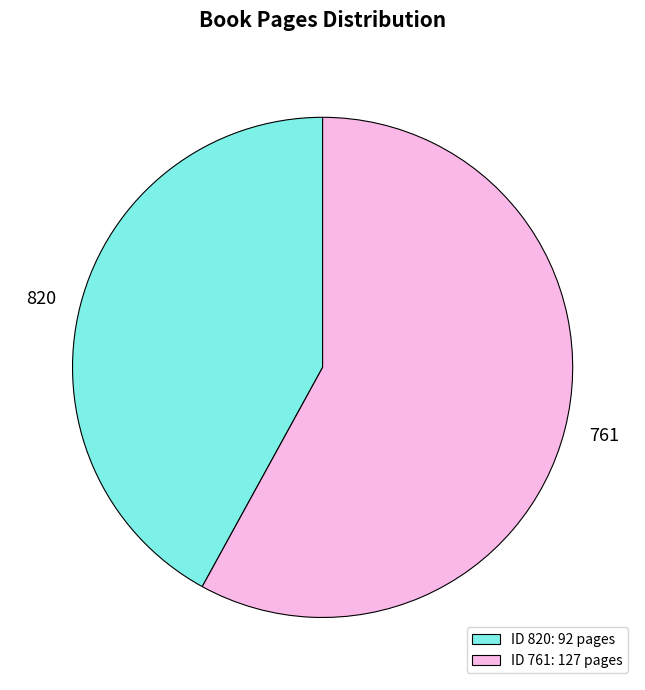

Between 761 and 820, which is larger?

761